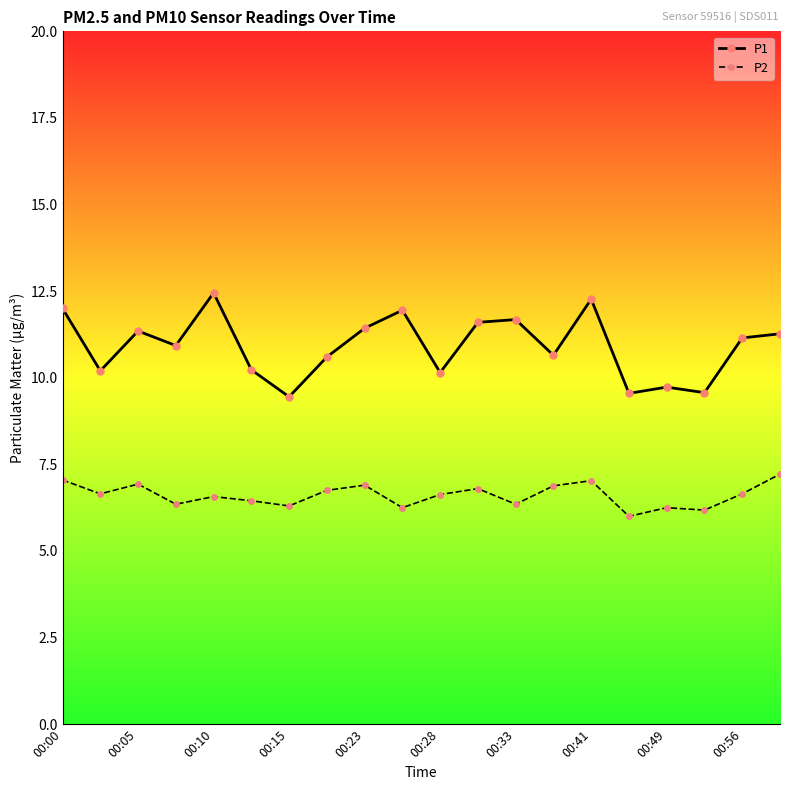

Which series has the largest total across all categories?

P1